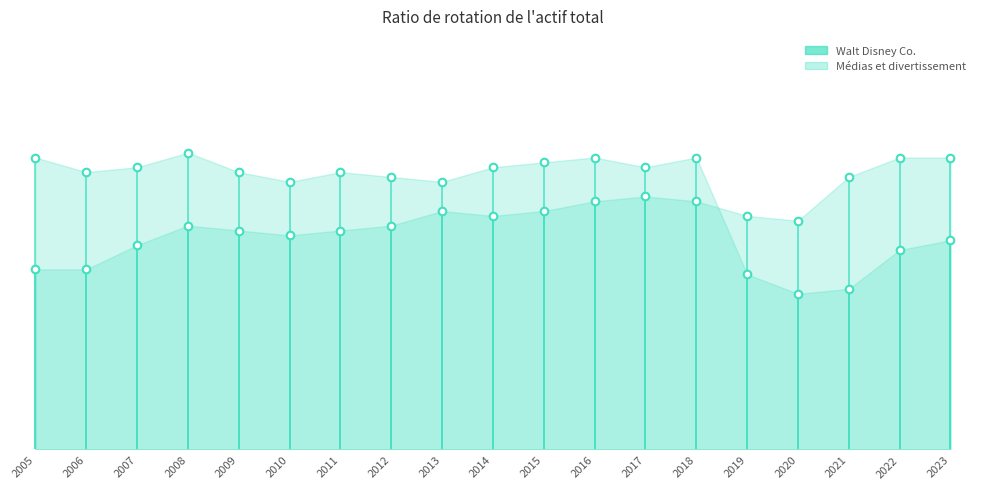

Is the value of Médias et divertissement at 2023 greater than the value of Walt Disney Co. at 2021?

Yes